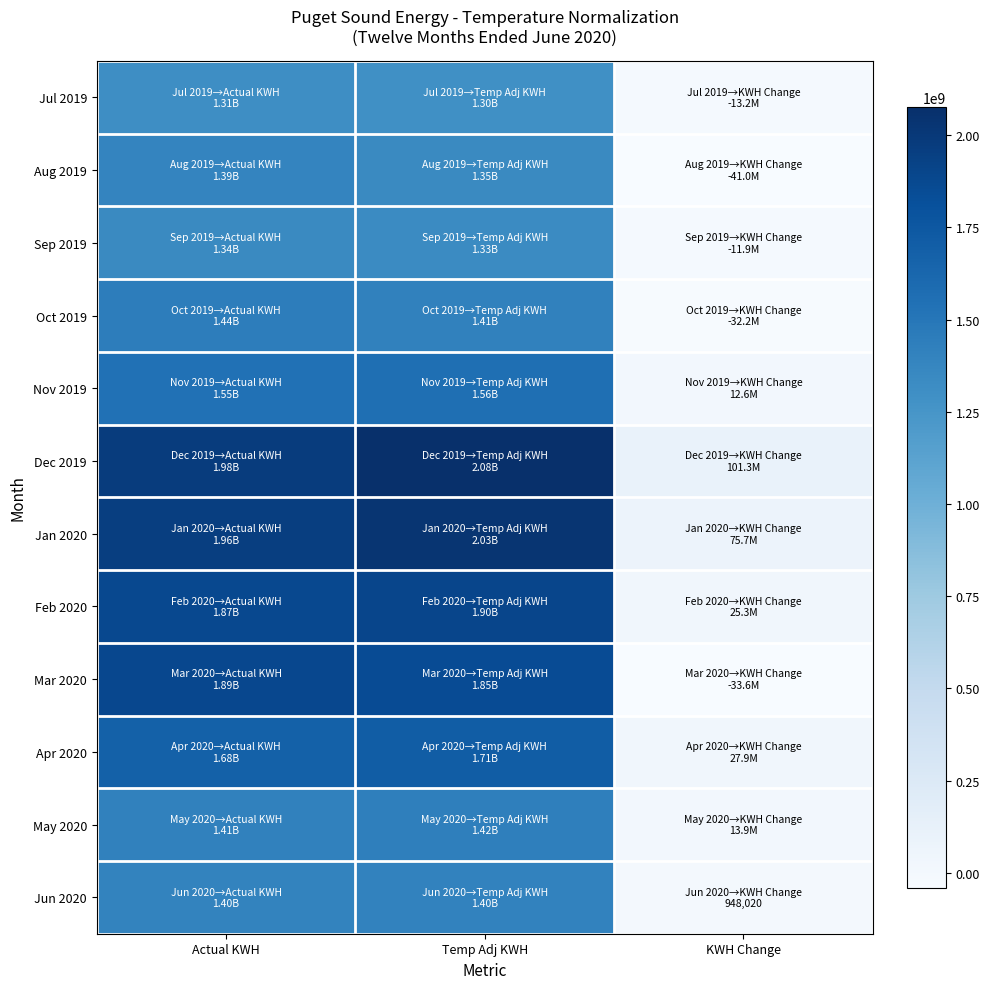

What is the spread (max minus min) of values at Temp Adj KWH?

779168792.1